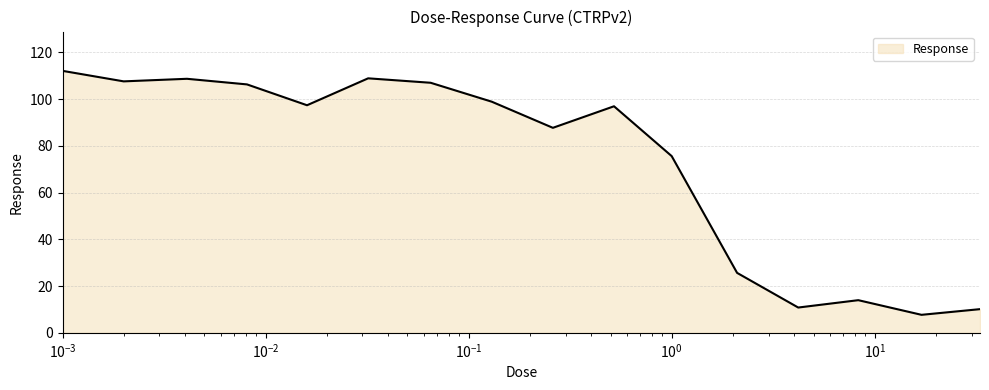

What is the difference between the maximum and minimum values?

104.4